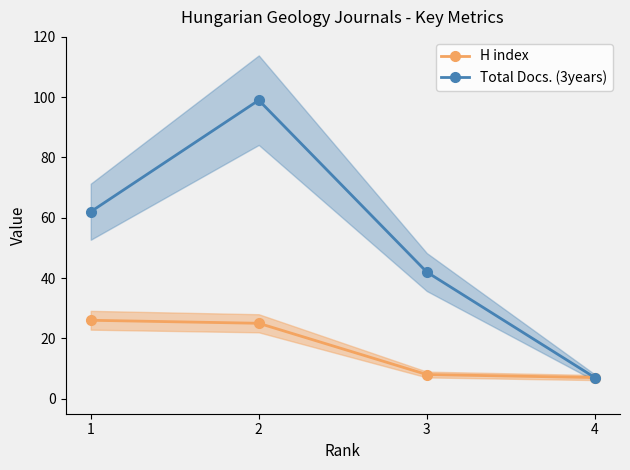

How many lines are shown in the chart?

2